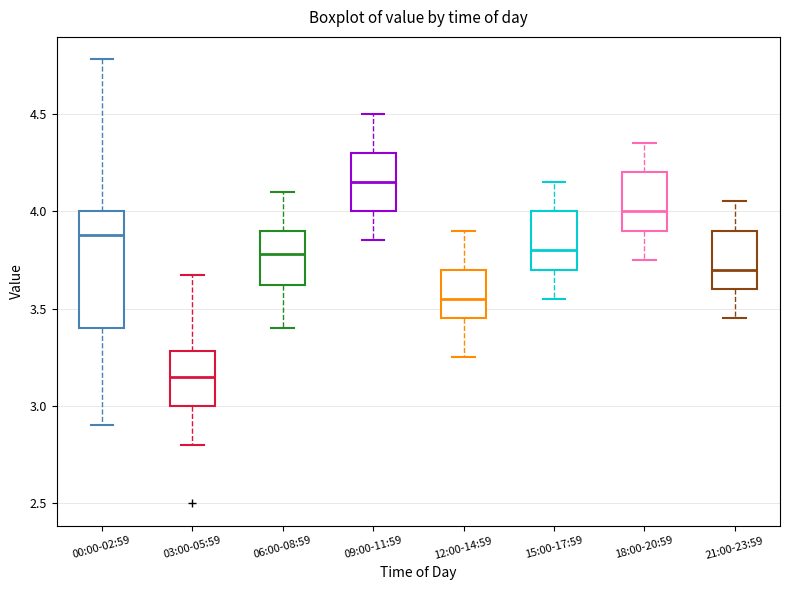

Where is the upper edge of the box for 21:00-23:59 on the y-axis? The values are not printed on the chart, so give them approximately, as read against the axis.

3.90